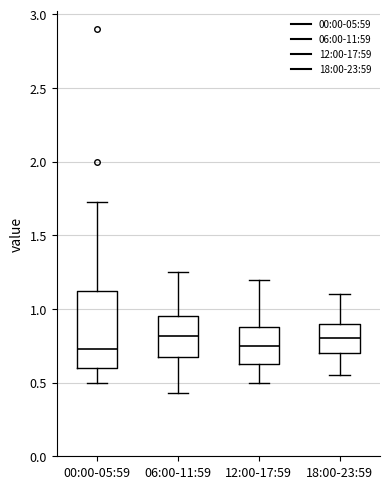

Comparing the boxes themselves (not the whiskers), which one is the tallest?

00:00-05:59